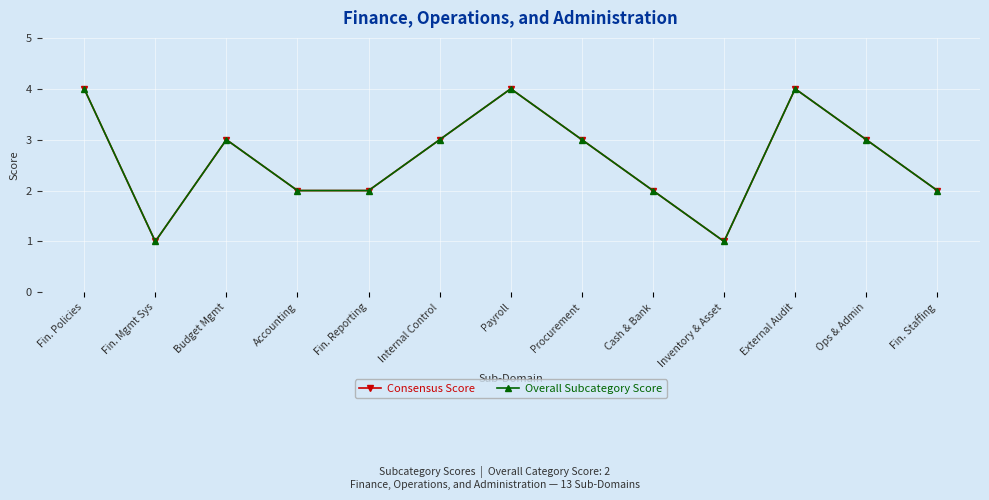

Reading right to left, what are all the values shown in this chart?

Consensus Score: 2	3	4	1	2	3	4	3	2	2	3	1	4
Overall Subcategory Score: 2	3	4	1	2	3	4	3	2	2	3	1	4